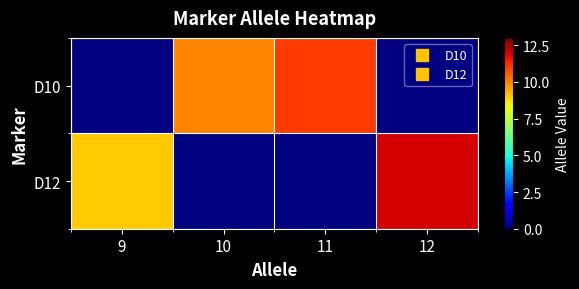

The D12 series shows 13.4 at 9. True or false?

False